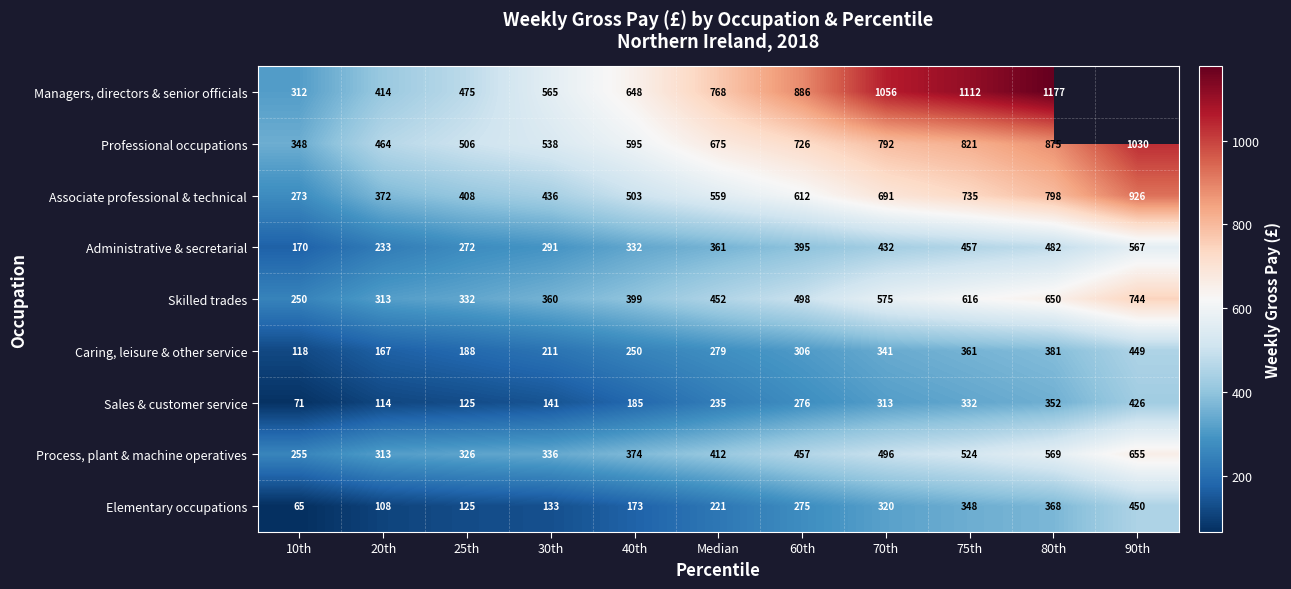

What is the total value across all series at 25th?

2757.0